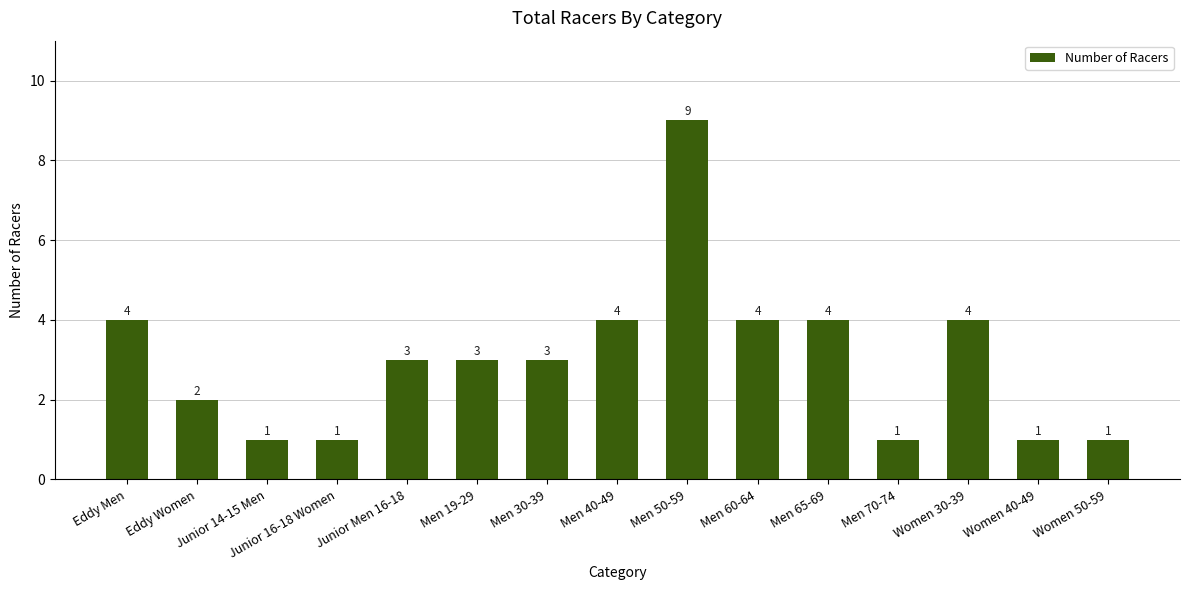

Reading left to right, extract all data points from this chart.

4	2	1	1	3	3	3	4	9	4	4	1	4	1	1